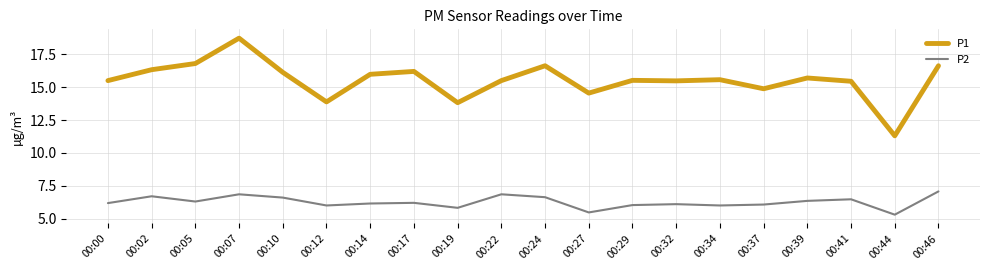

True or false: P2 and P1 intersect in this chart.

False